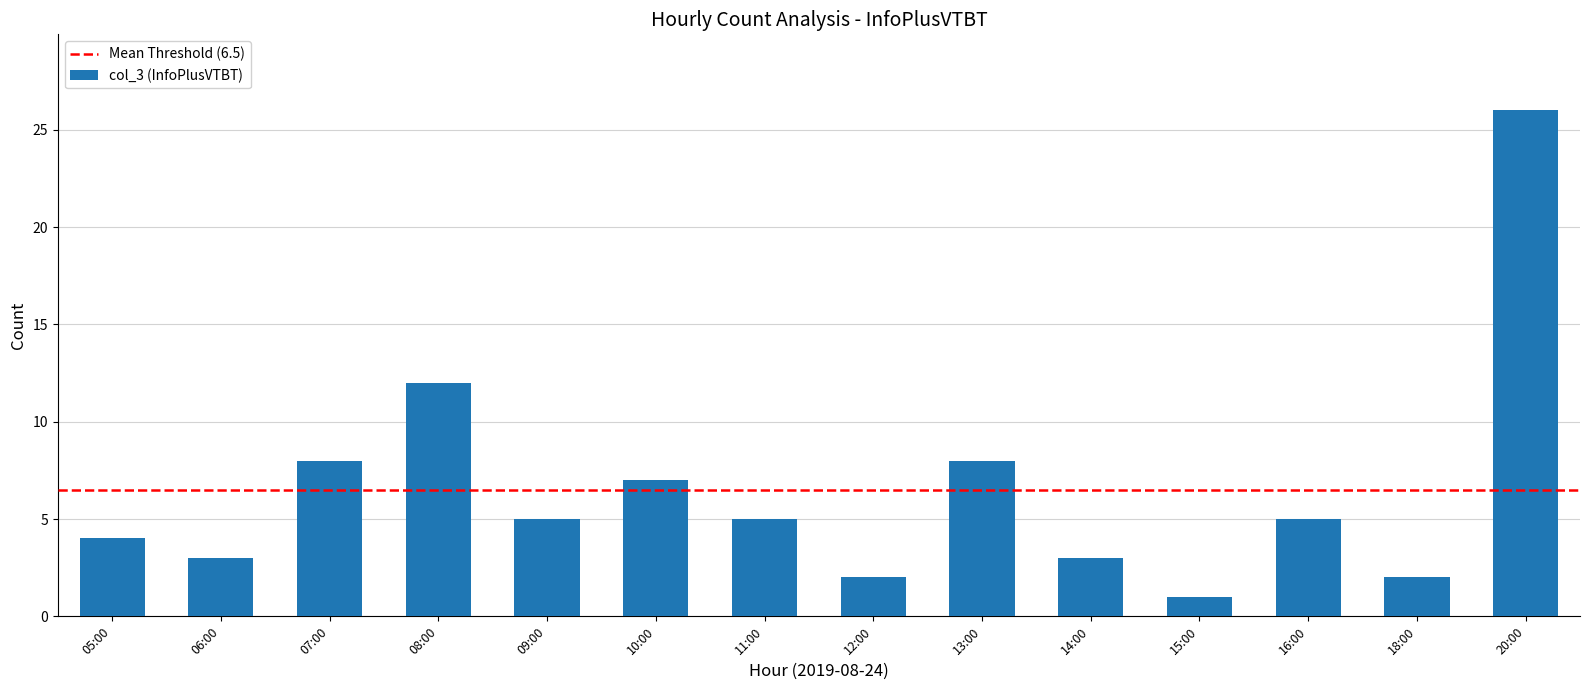

What is the value of the 4th bar from the left?

12